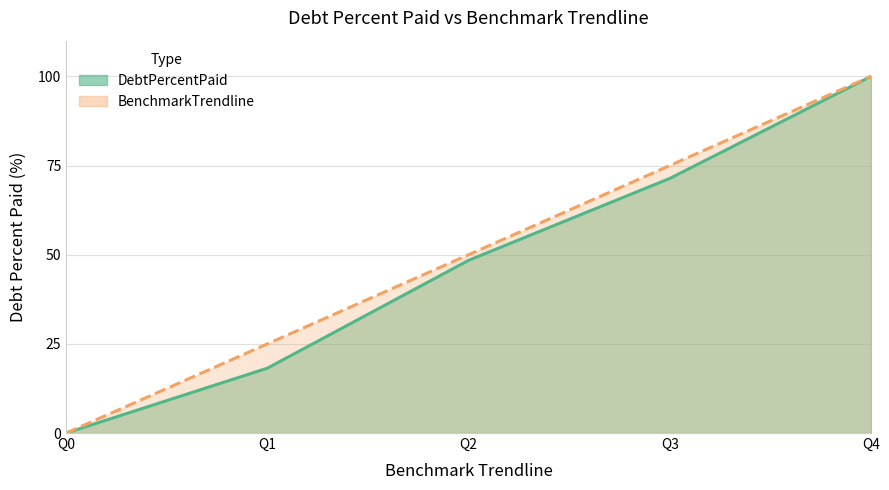

What is the value of the BenchmarkTrendline point at the 5th from the left?

100.0